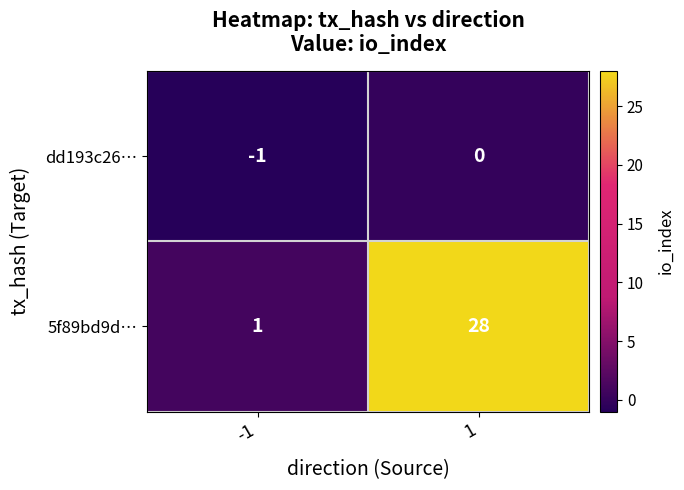

The value of dd193c26… at -1 is -1. True or false?

True